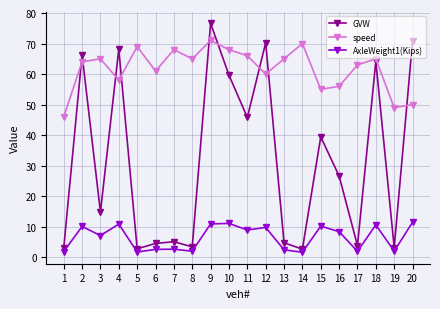

Rank the series by their maximum value, from highest to lowest.

GVW, speed, AxleWeight1(Kips)